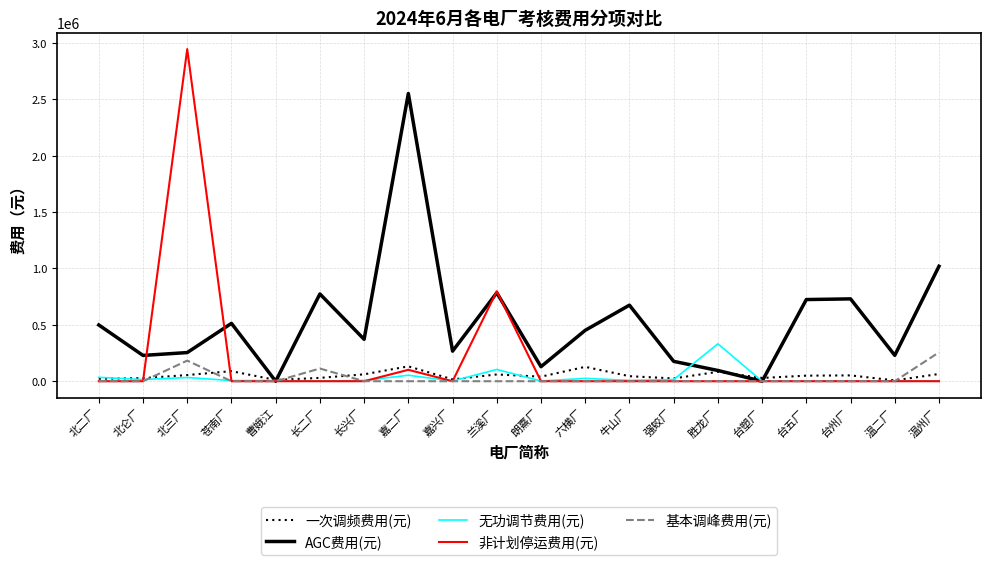

At which category does the chart reach its peak across all series?

北三厂